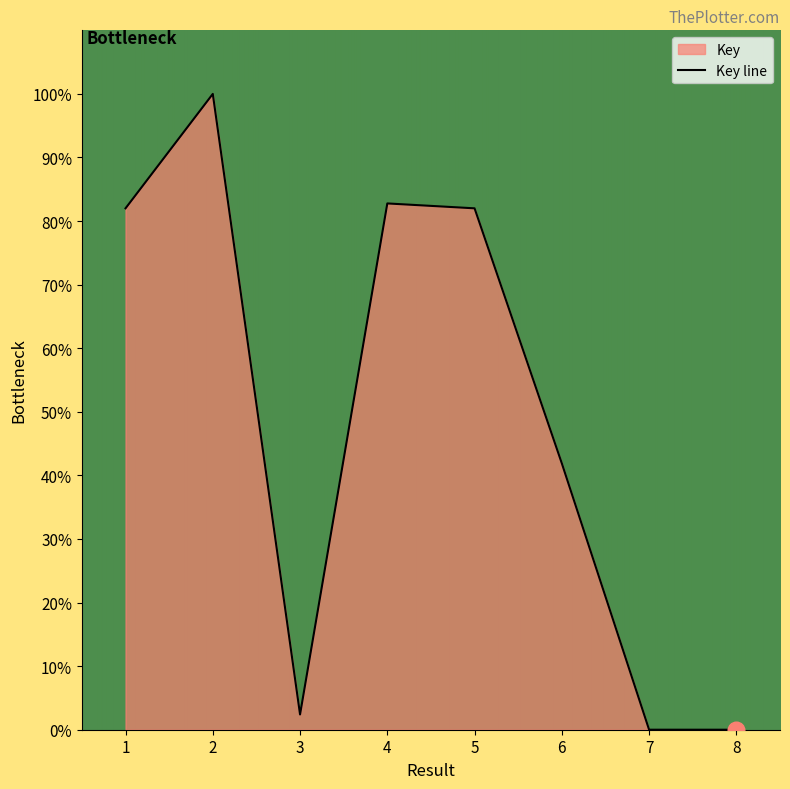

List the labels in order of value, largest first.

2, 4, 1, 5, 6, 3, 7, 8